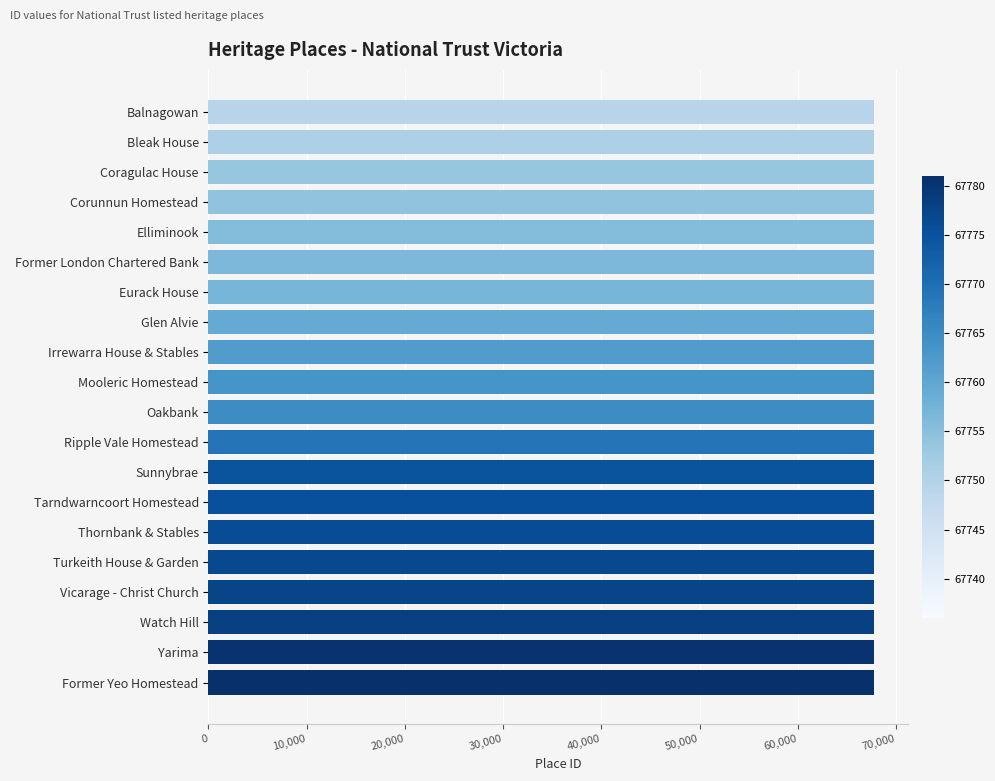

What is the label of the 17th bar from the top?

Vicarage - Christ Church